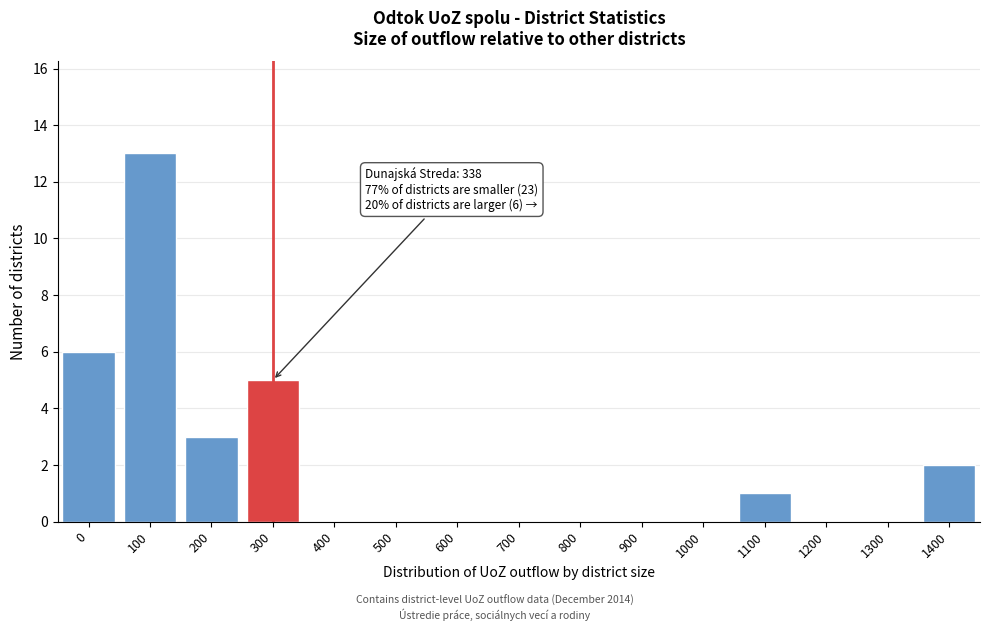

Reading right to left, extract all data points from this chart.

1400=2	1300=0	1200=0	1100=1	1000=0	900=0	800=0	700=0	600=0	500=0	400=0	300=5	200=3	100=13	0=6